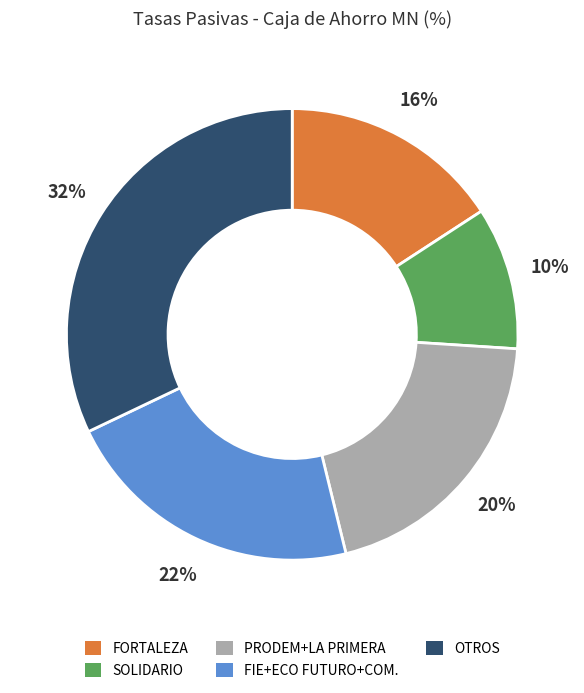

To the nearest percent, what is the average slice percentage?

20%